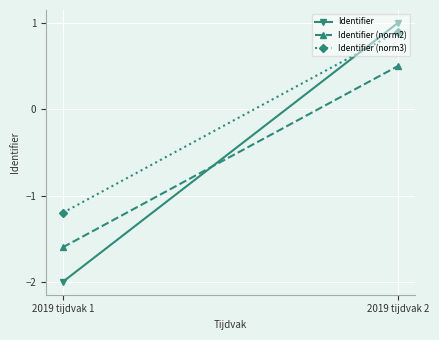

Which has a higher value, 2019 tijdvak 1 or 2019 tijdvak 2?

2019 tijdvak 2